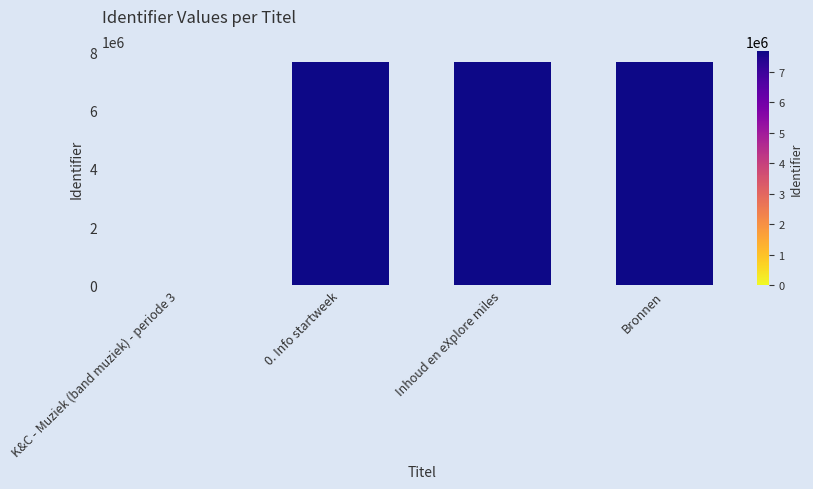

True or false: the data shows 7674377 at Bronnen.

True